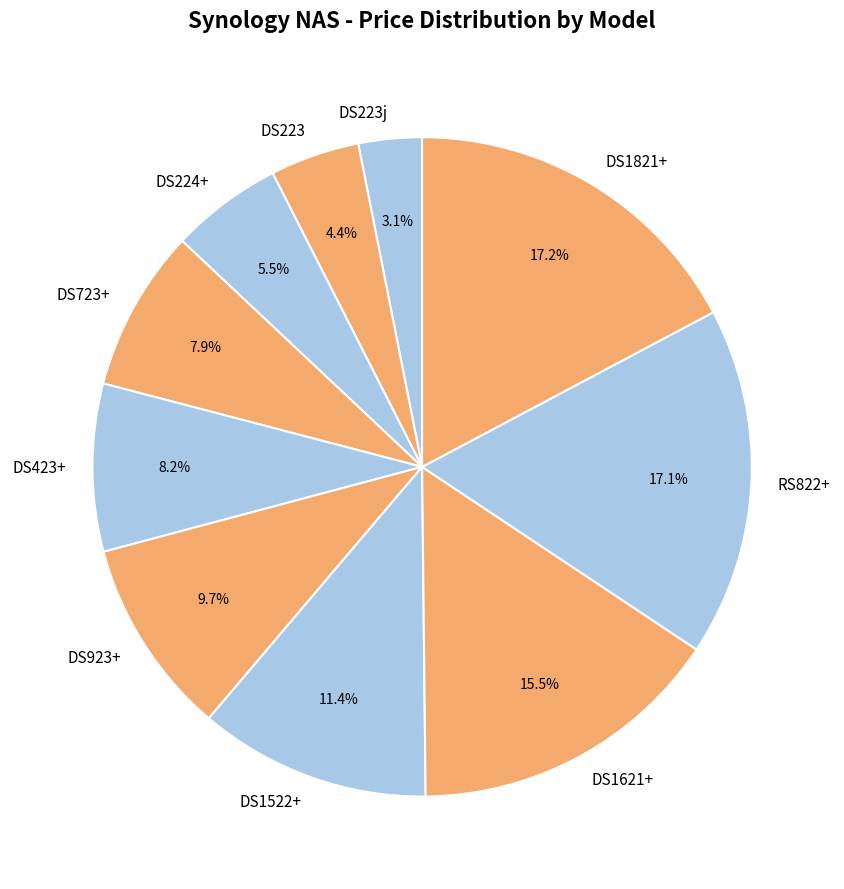

Is there any slice that represents more than half of the pie?

No